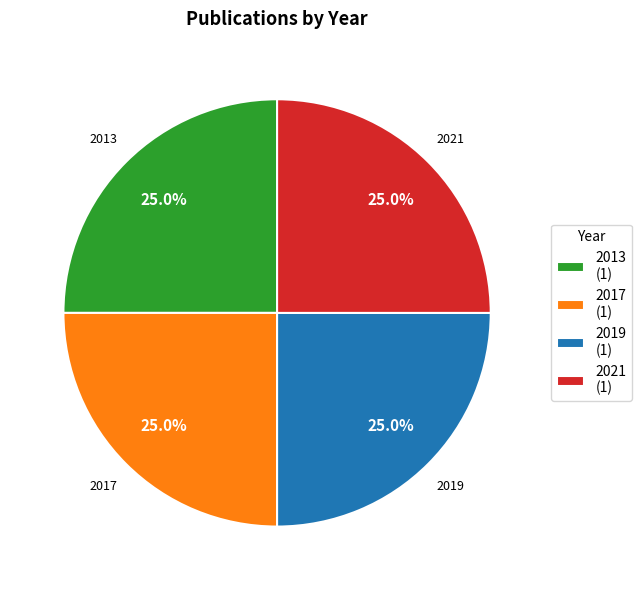

Approximately how many times larger is the value at 2017 compared to 2013?

1.0